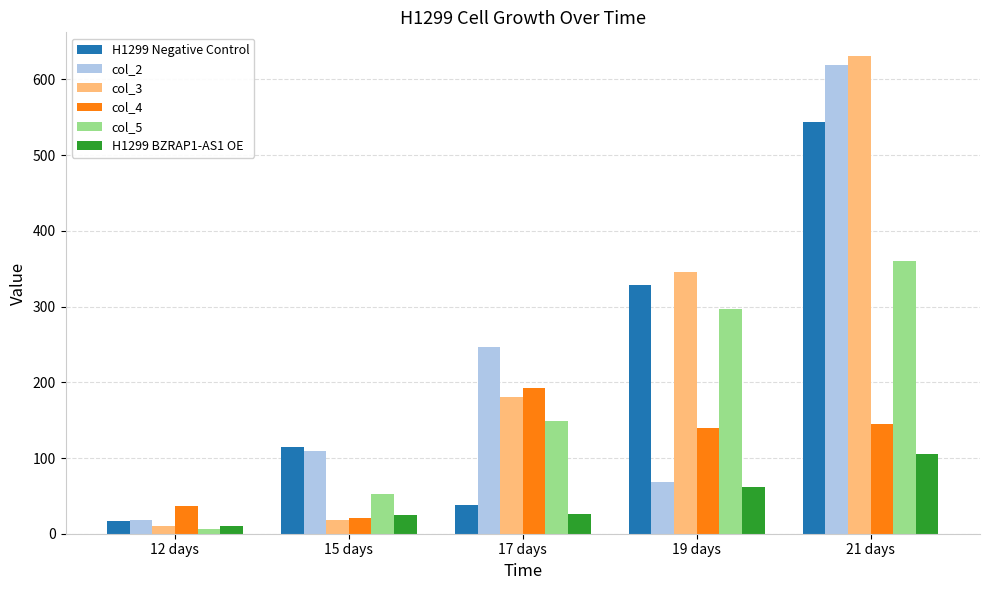

List the labels in order of col_4 value, smallest first.

15 days, 12 days, 19 days, 21 days, 17 days